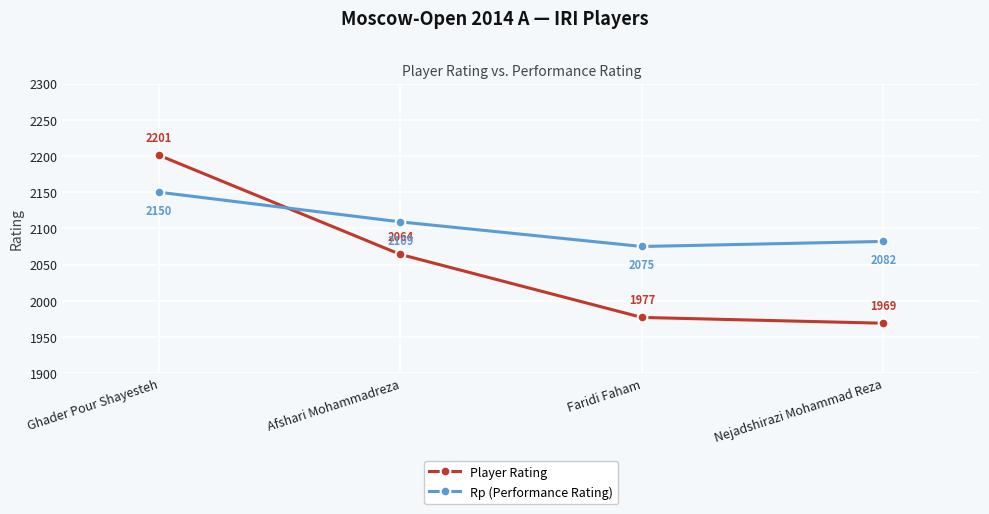

Is it true that Player Rating equals 1080 at Nejadshirazi Mohammad Reza?

False